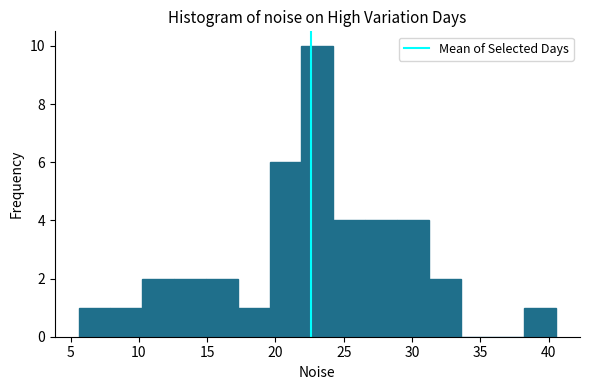

How tall is the bar that spans 26.5 to 29.0 on the x-axis? Neither the bar edges nor the heights are printed on the chart, so give them approximately, as read against the axes.

4